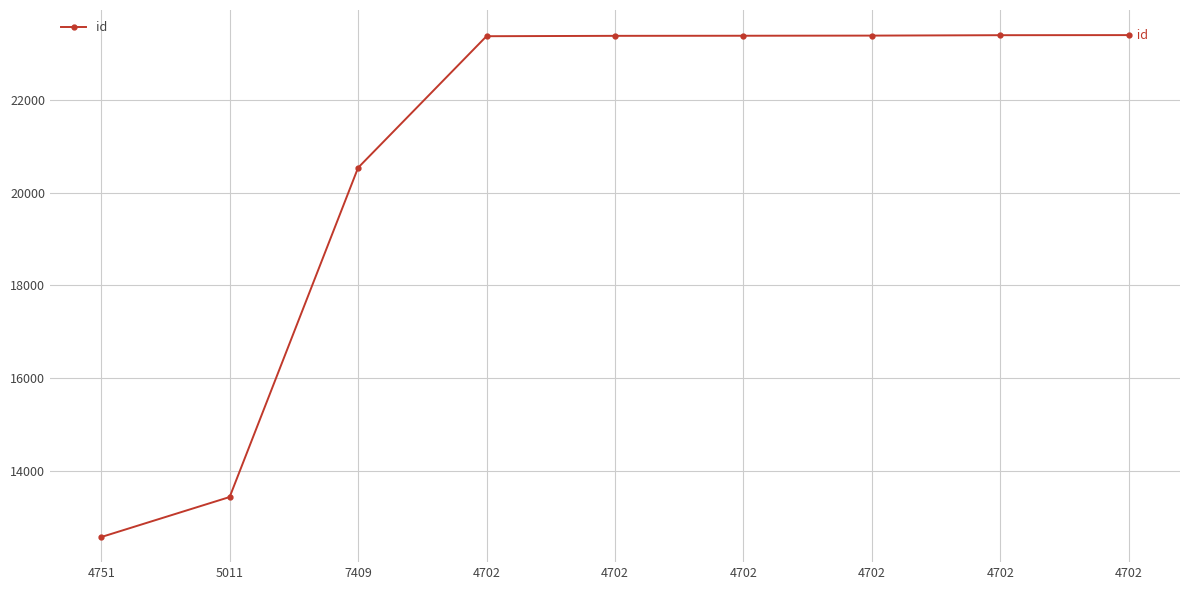

How many lines are shown in the chart?

1